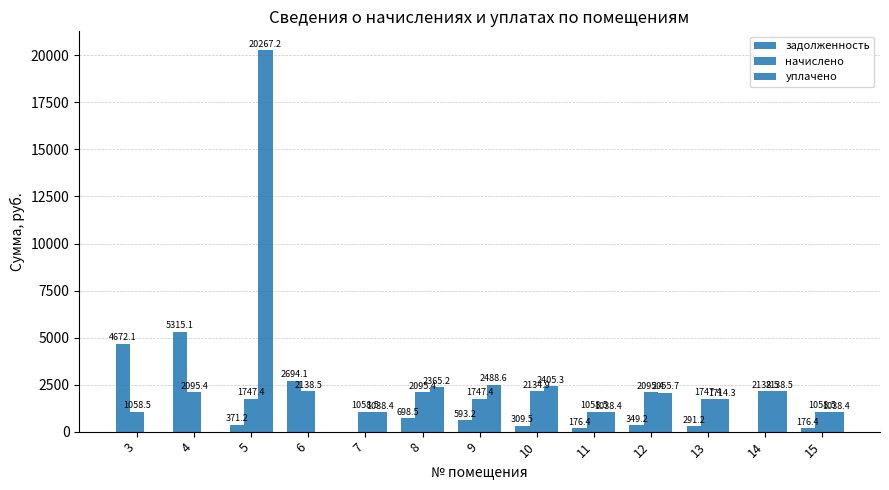

How many data points in уплачено are above 1714?

7